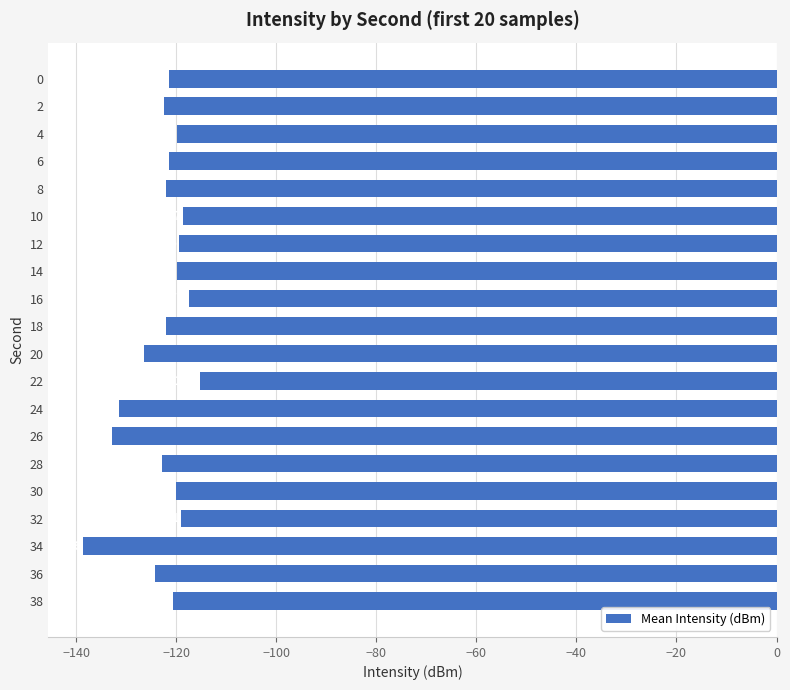

Does the chart contain stacked bars?

No